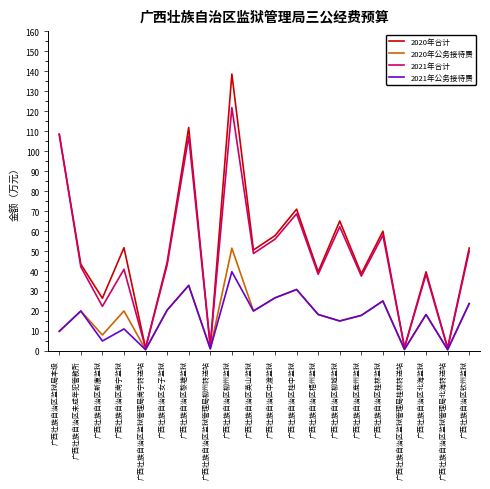

In 2021年合计, how many points are lower than both neighbors (excluding endpoints)?

8